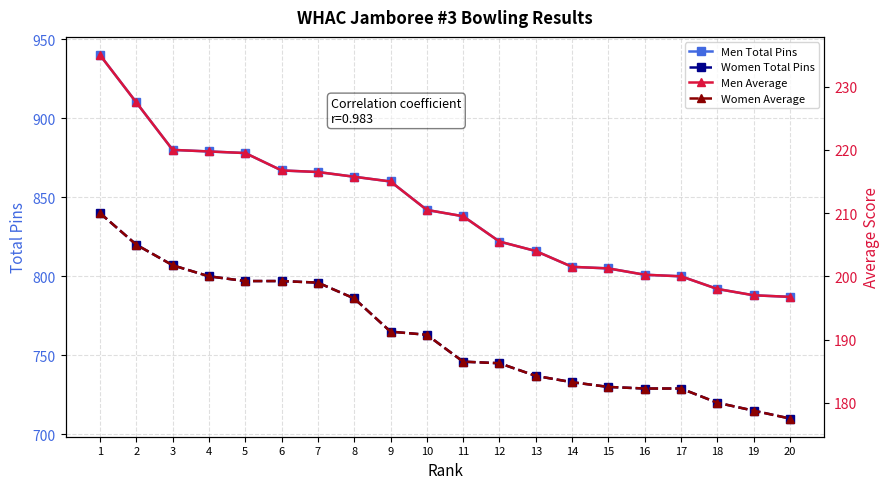

What is the difference between the Women Average values at 5 and 15?

16.8